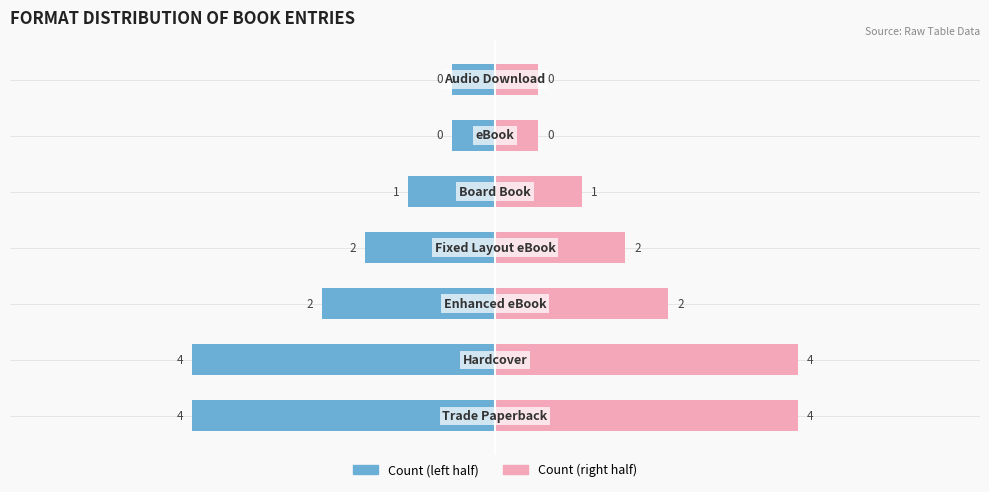

Which series has the largest range (max minus min)?

Count (left)